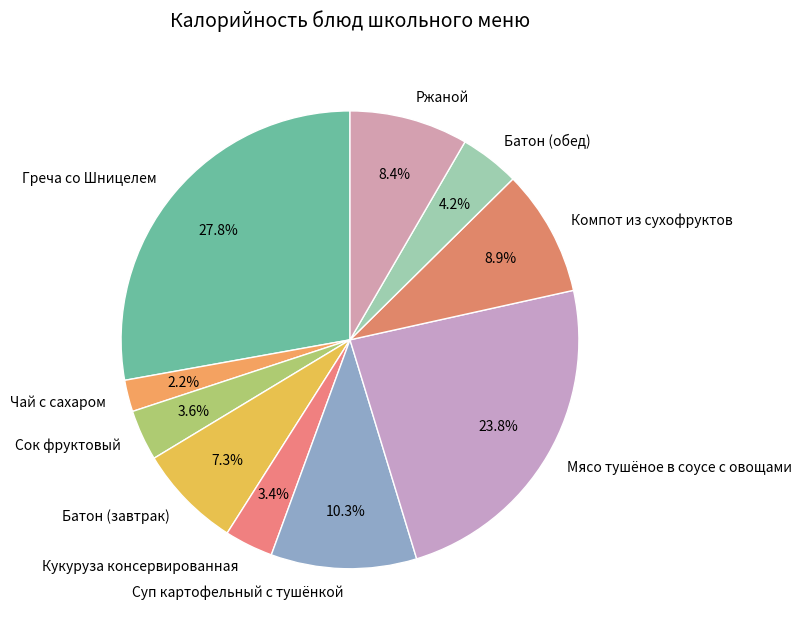

What percentage is NOT represented by Компот из сухофруктов?

91.1%